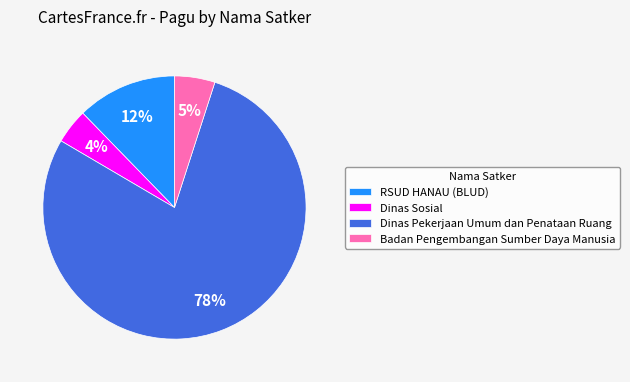

To the nearest percent, what is the average slice percentage?

25%